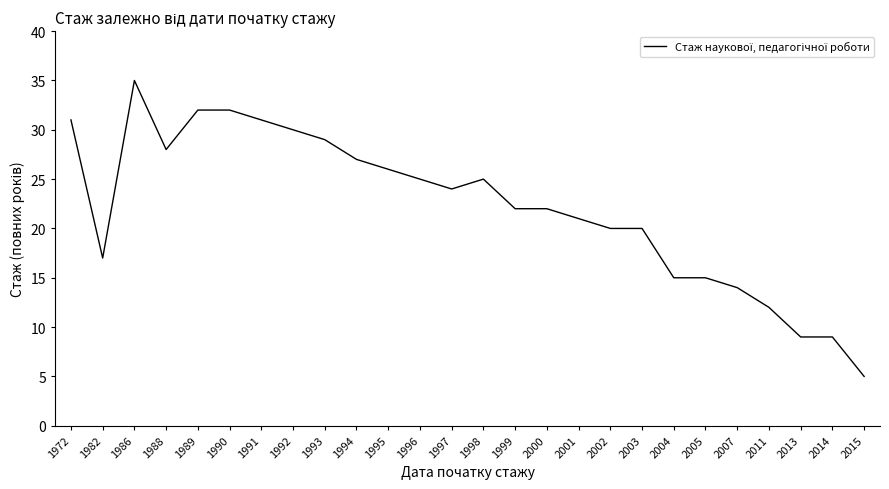

Which label corresponds to the largest value in the chart?

1986